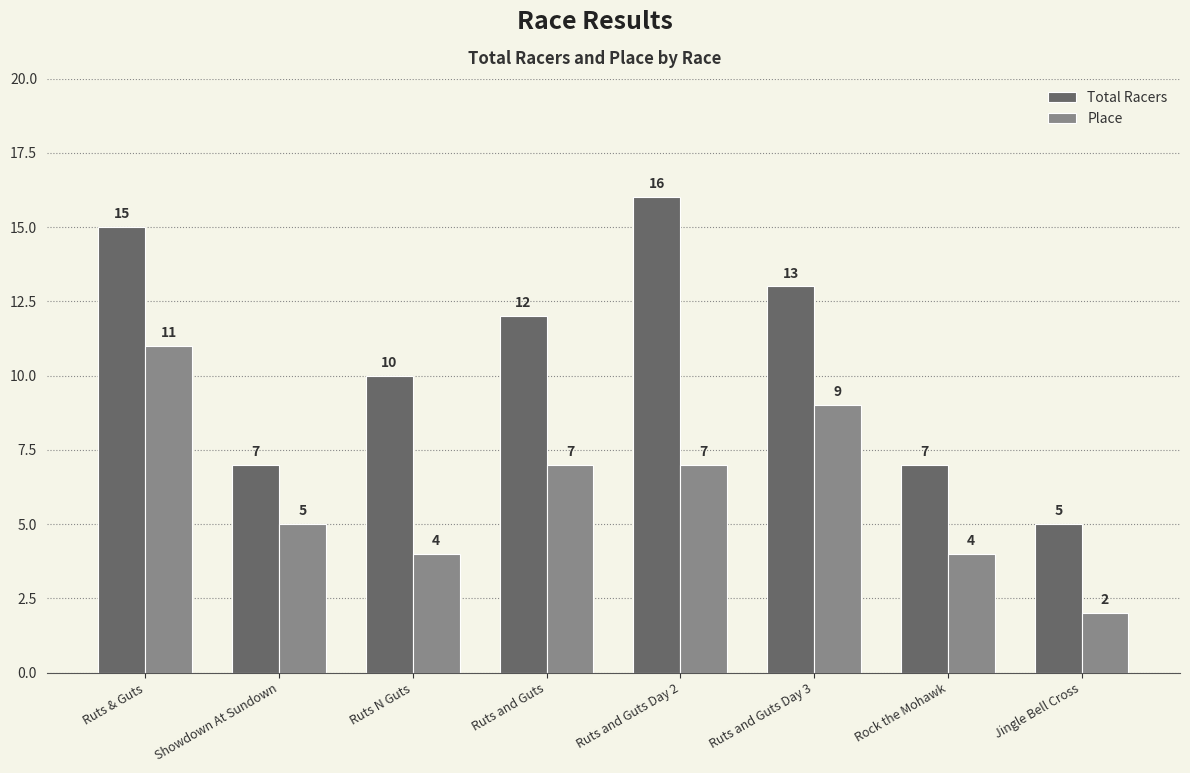

Reading left to right, extract all data points from this chart.

Total Racers: Ruts & Guts=15	Showdown At Sundown=7	Ruts N Guts=10	Ruts and Guts=12	Ruts and Guts Day 2=16	Ruts and Guts Day 3=13	Rock the Mohawk=7	Jingle Bell Cross=5
Place: Ruts & Guts=11	Showdown At Sundown=5	Ruts N Guts=4	Ruts and Guts=7	Ruts and Guts Day 2=7	Ruts and Guts Day 3=9	Rock the Mohawk=4	Jingle Bell Cross=2